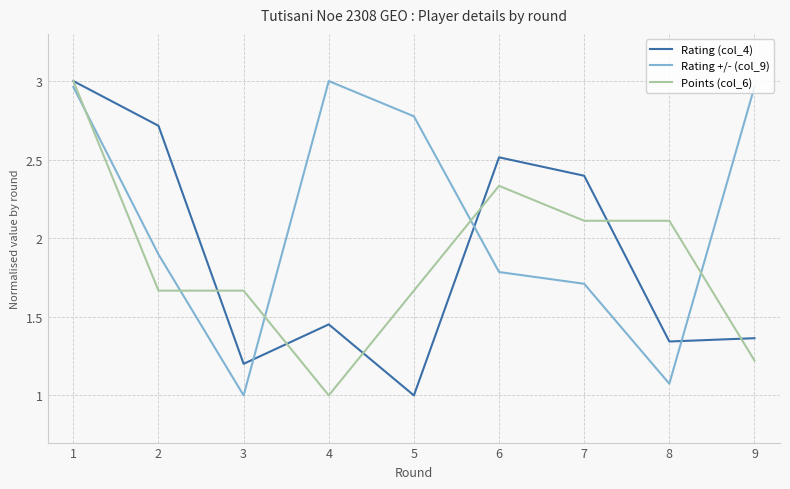

After their last crossing, which series has the higher values: Rating +/- (col_9) or Points (col_6)?

Rating +/- (col_9)